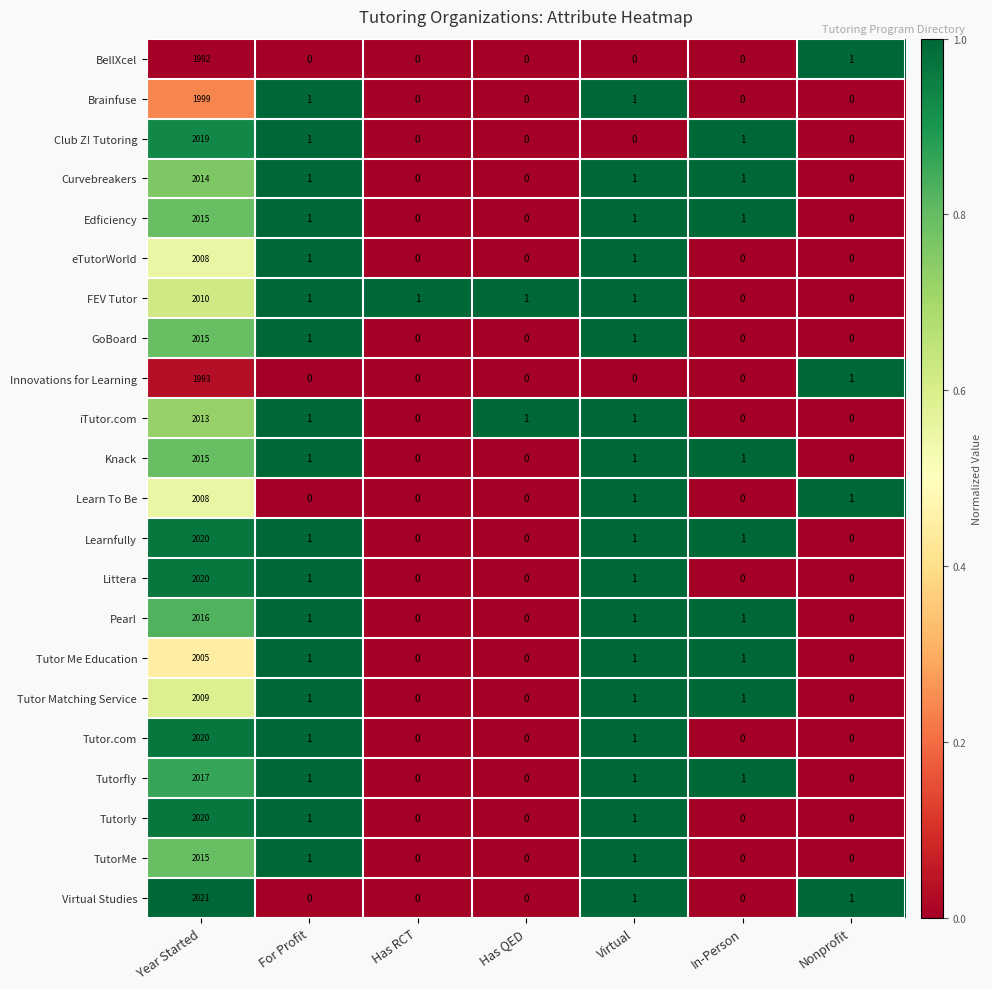

What is the sum of all Tutor Me Education values?

2008